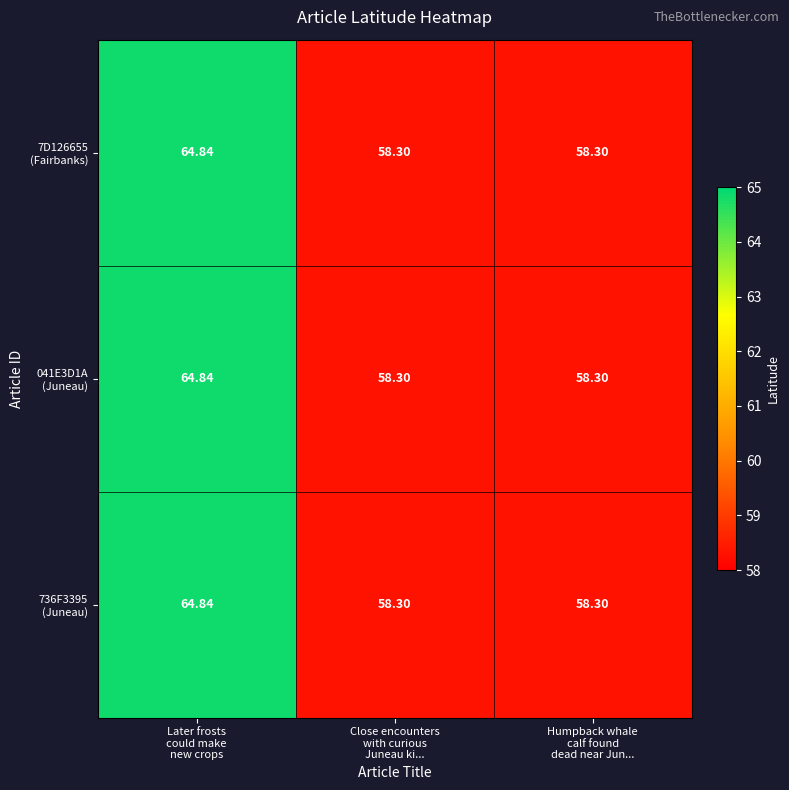

What is the smallest value displayed?

58.3